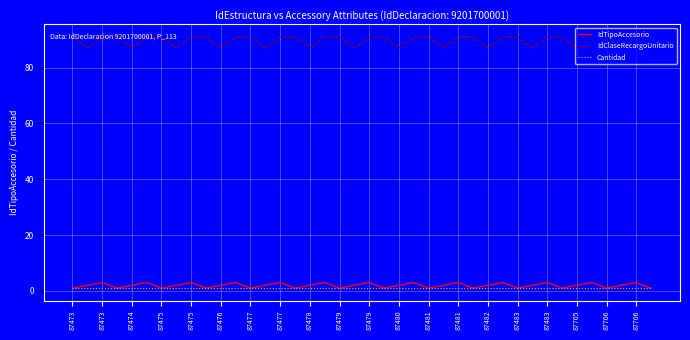

True or false: IdTipoAccesorio and IdClaseRecargoUnitario intersect in this chart.

False